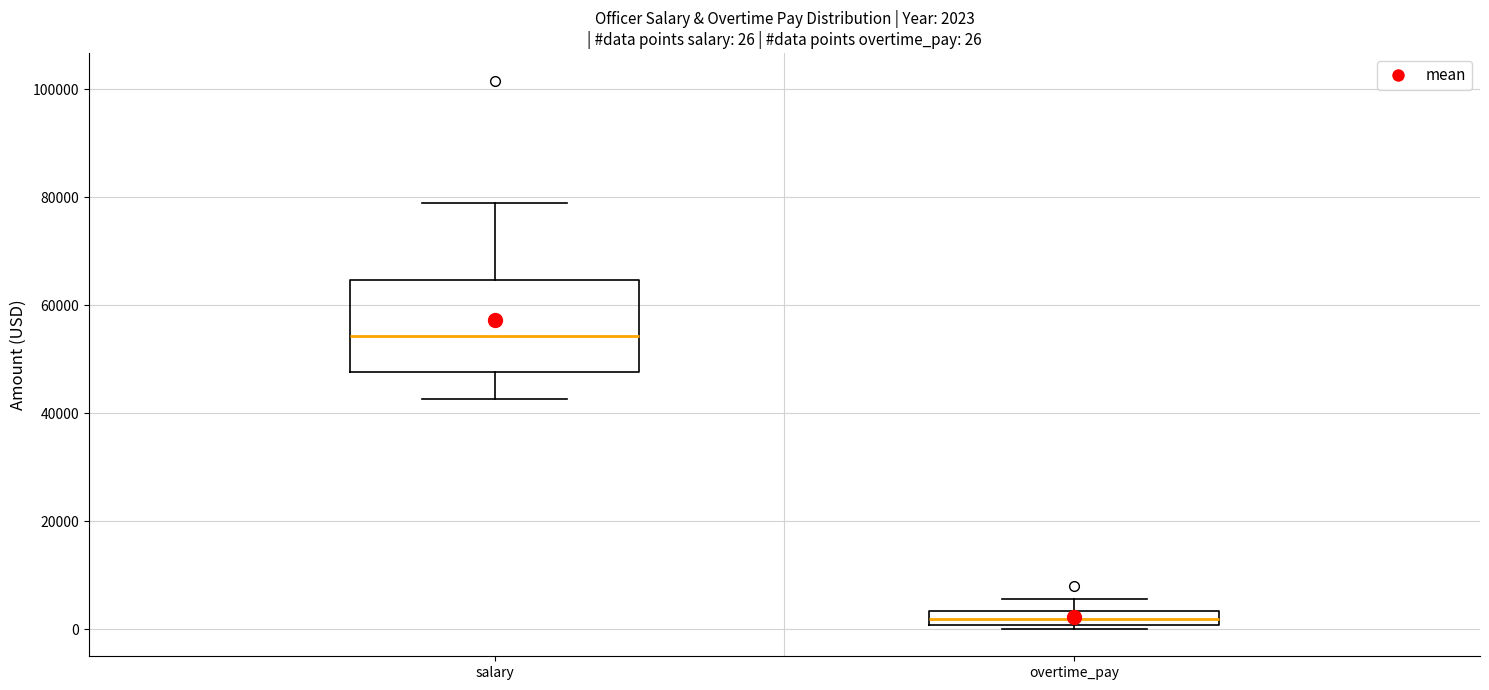

Which box's median line is the lowest?

overtime_pay